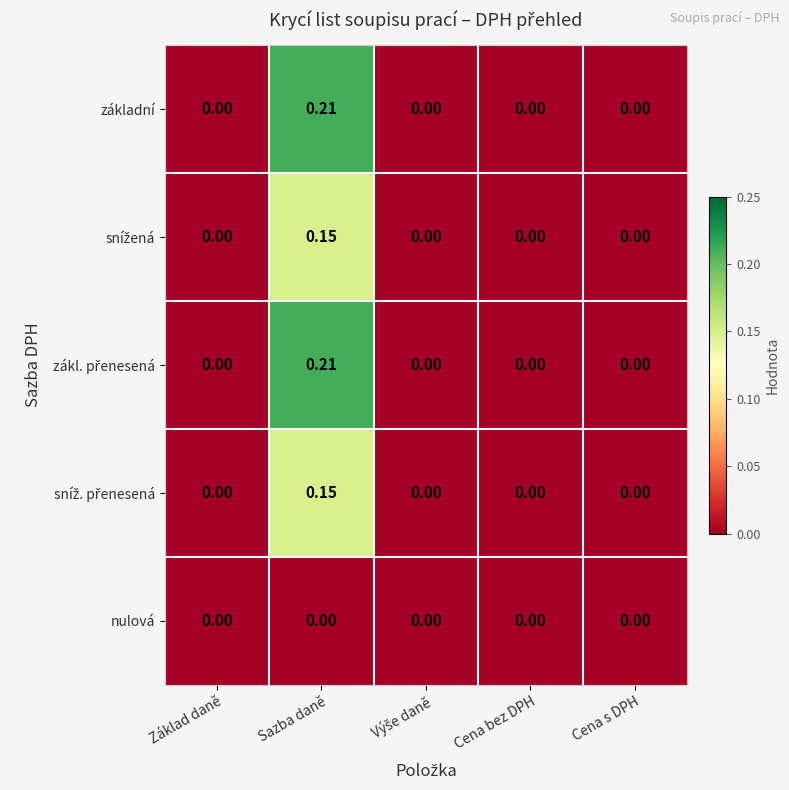

At which category is the sum across all series the highest?

Sazba daně